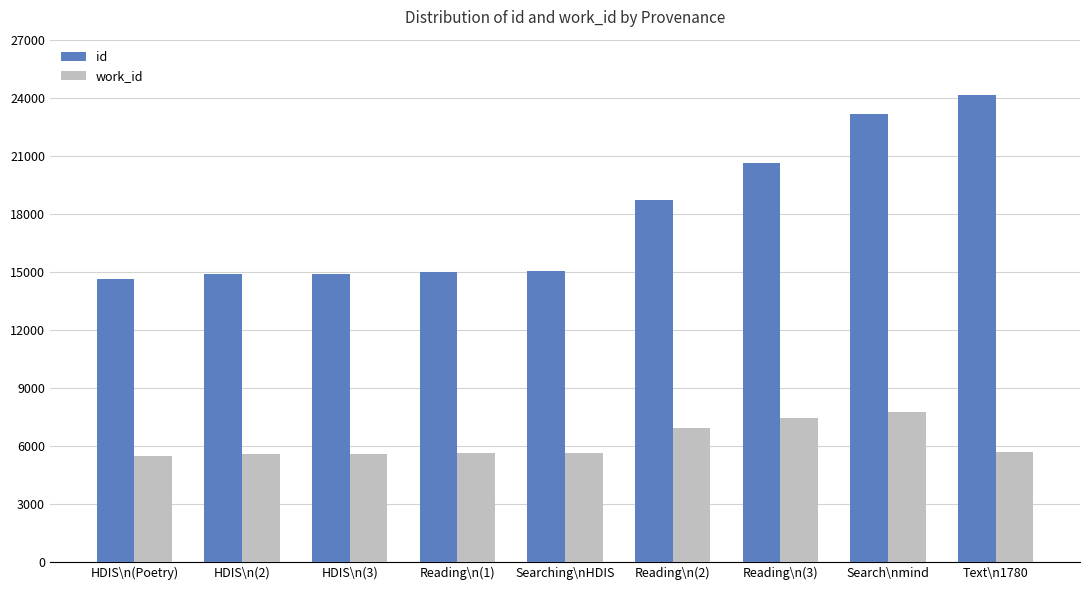

Which series has the largest total across all categories?

id